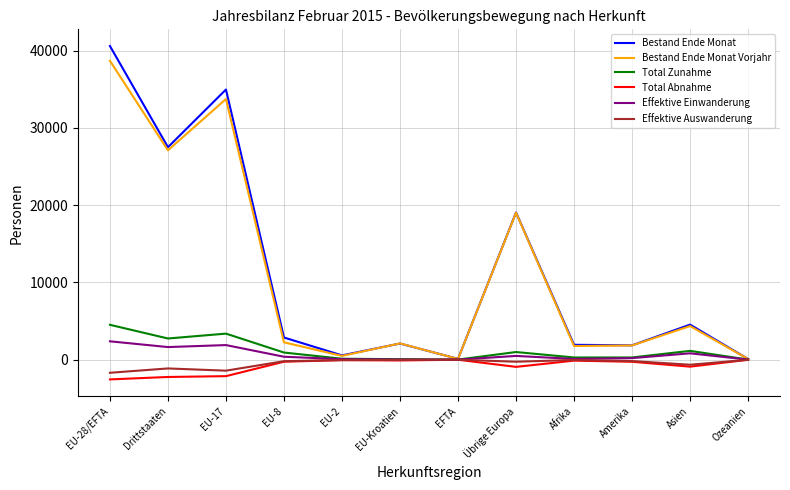

How many categories are shown in the chart?

12